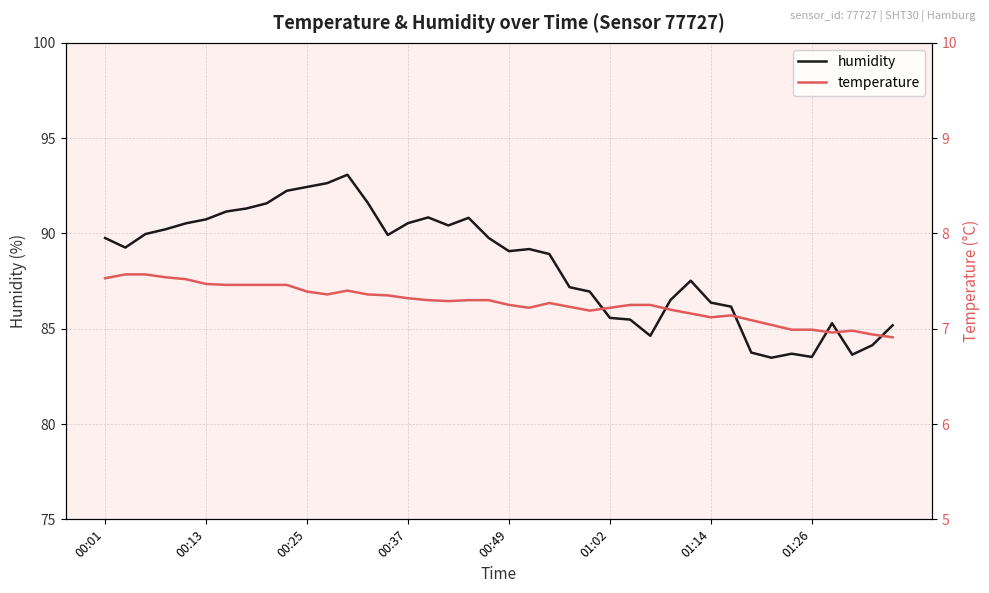

What is the maximum value for humidity?

93.1